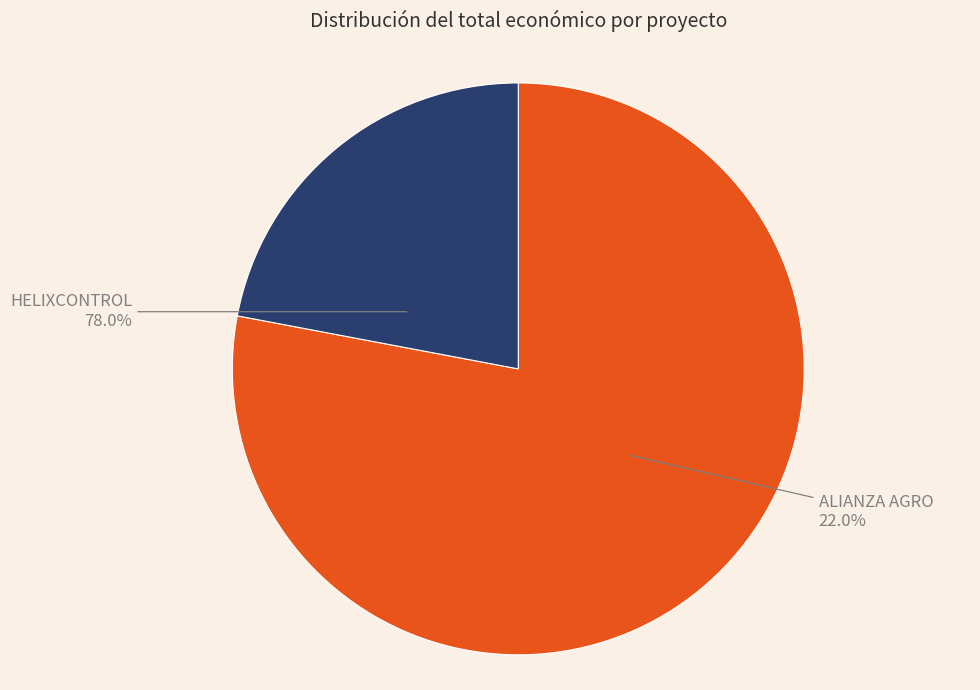

Count the number of slices in the pie.

2